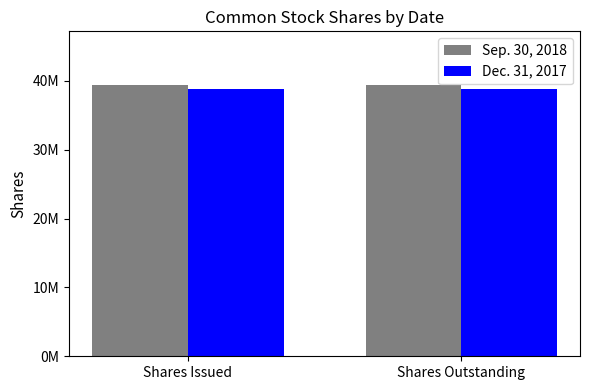

What are all the series names shown in the legend?

Sep. 30, 2018, Dec. 31, 2017